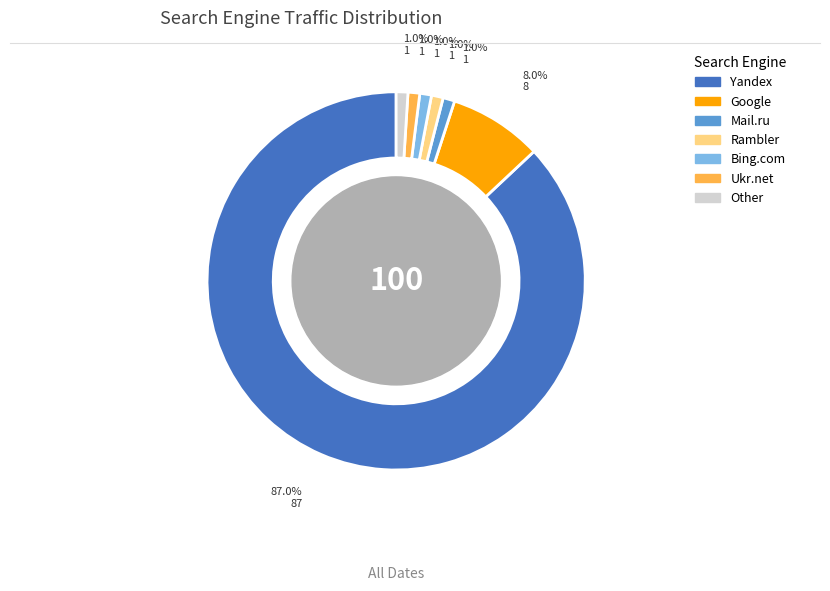

To the nearest percent, what is the average slice percentage?

14%